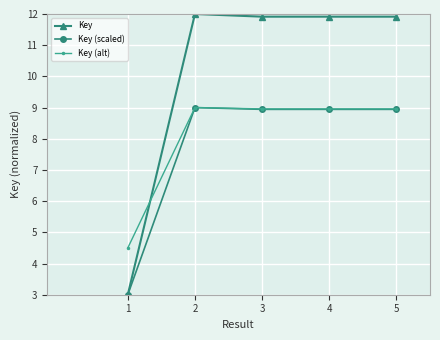

What is the average value of the Key (alt) series?

8.1